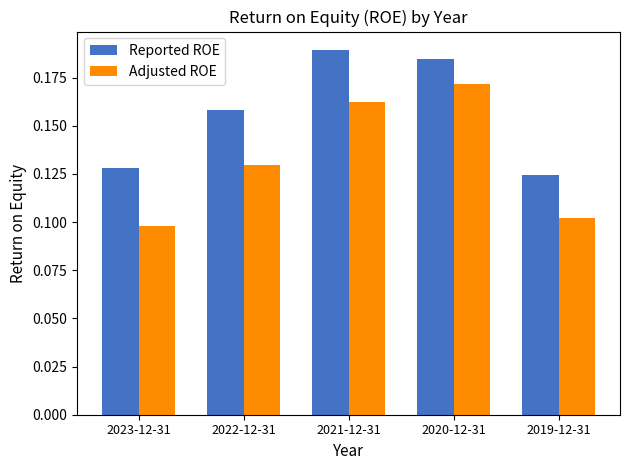

True or false: Reported ROE has a value of 0.1 at 2023-12-31.

True